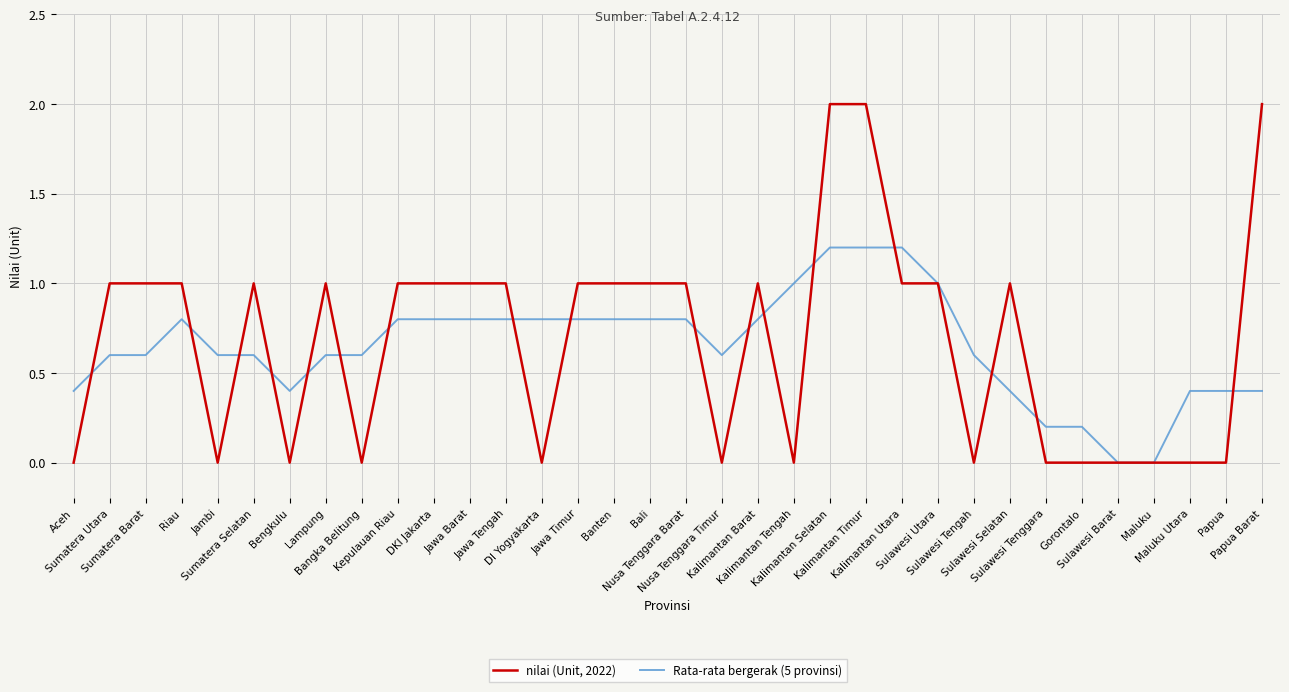

Which series ends up on top after the final intersection of nilai (Unit, 2022) and Rata-rata bergerak (5 provinsi)?

nilai (Unit, 2022)